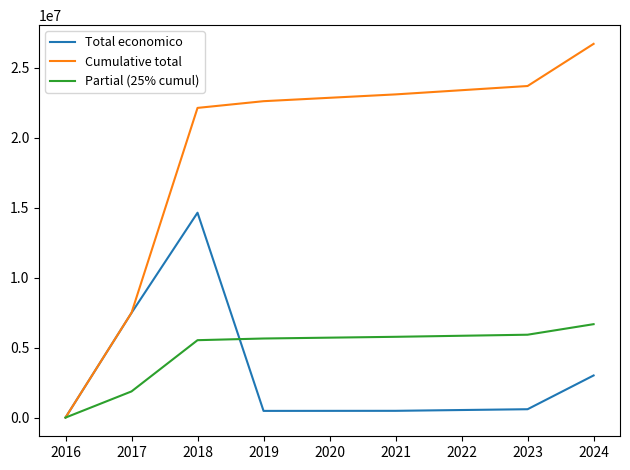

At 2024, list the series in order from smallest to largest.

Total economico, Partial (25% cumul), Cumulative total